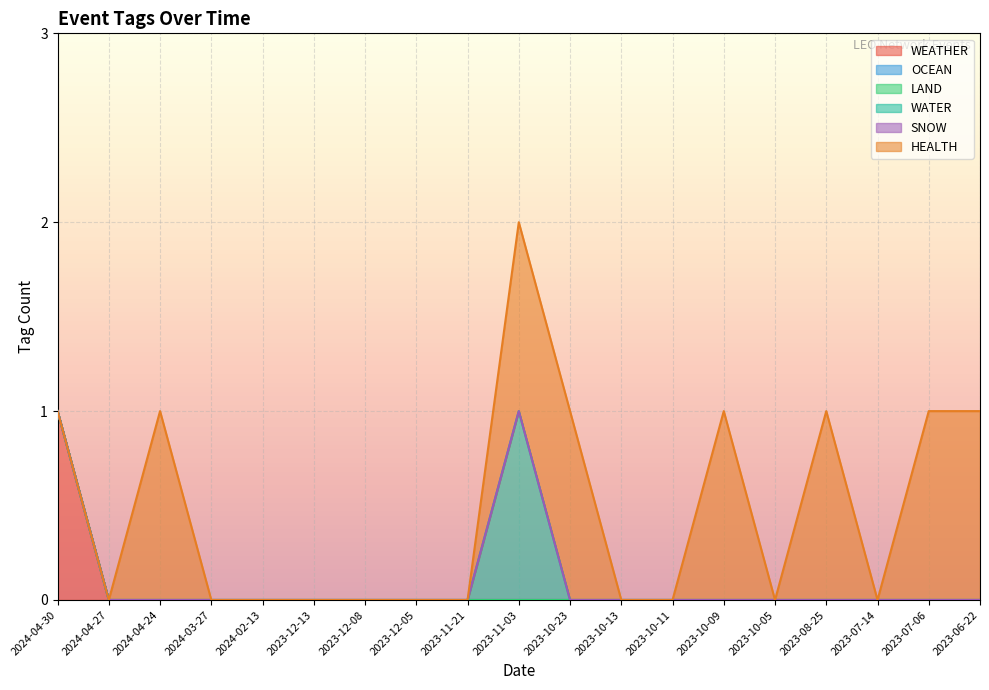

Reading left to right, transcribe all the data shown in this chart.

WEATHER: 1	0	0	0	0	0	0	0	0	0	0	0	0	0	0	0	0	0	0
OCEAN: 0	0	0	0	0	0	0	0	0	0	0	0	0	0	0	0	0	0	0
LAND: 0	0	0	0	0	0	0	0	0	0	0	0	0	0	0	0	0	0	0
WATER: 0	0	0	0	0	0	0	0	0	1	0	0	0	0	0	0	0	0	0
SNOW: 0	0	0	0	0	0	0	0	0	0	0	0	0	0	0	0	0	0	0
HEALTH: 0	0	1	0	0	0	0	0	0	1	1	0	0	1	0	1	0	1	1